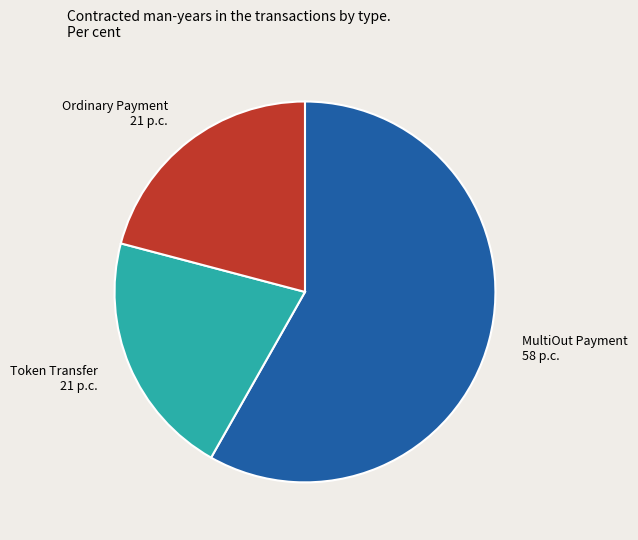

Is there any slice that represents more than half of the pie?

Yes